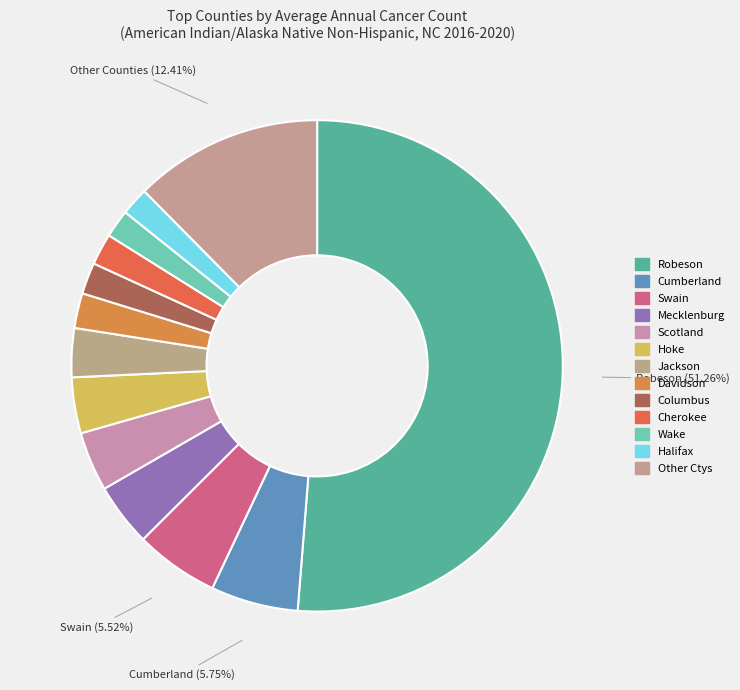

Count the number of slices in the pie.

13